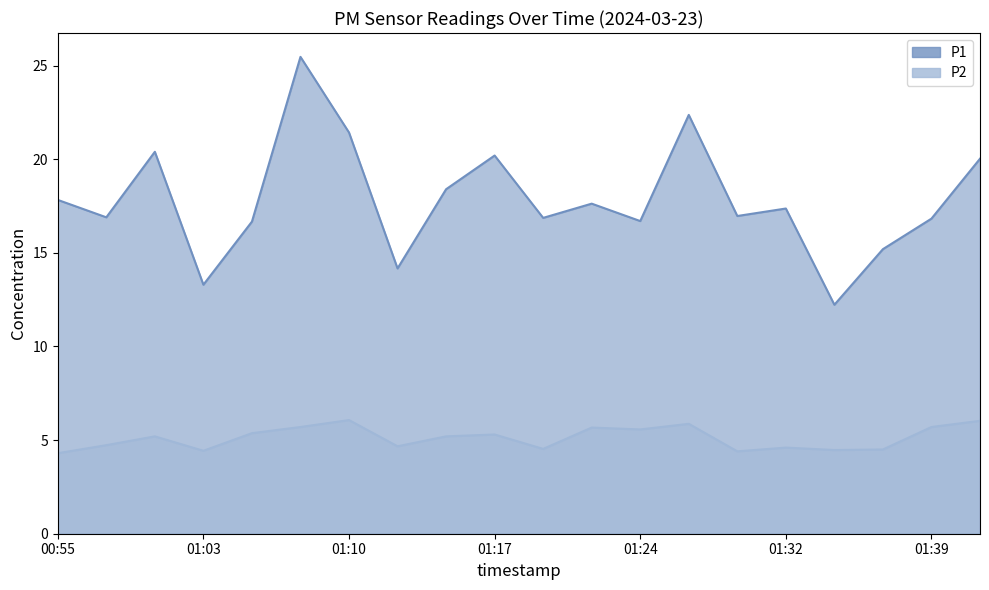

Which category has the lowest value in the P1 series?

01:34